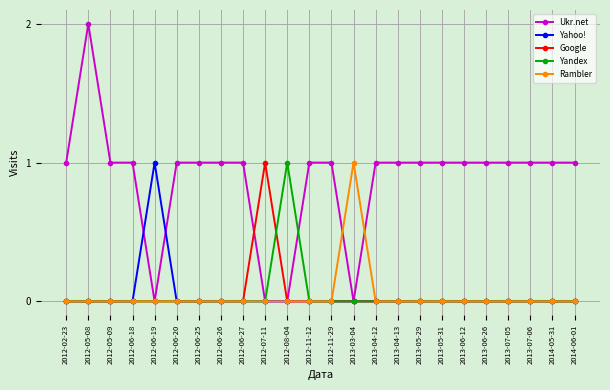

Is it true that Yahoo! equals -1 at 2013-07-05?

False